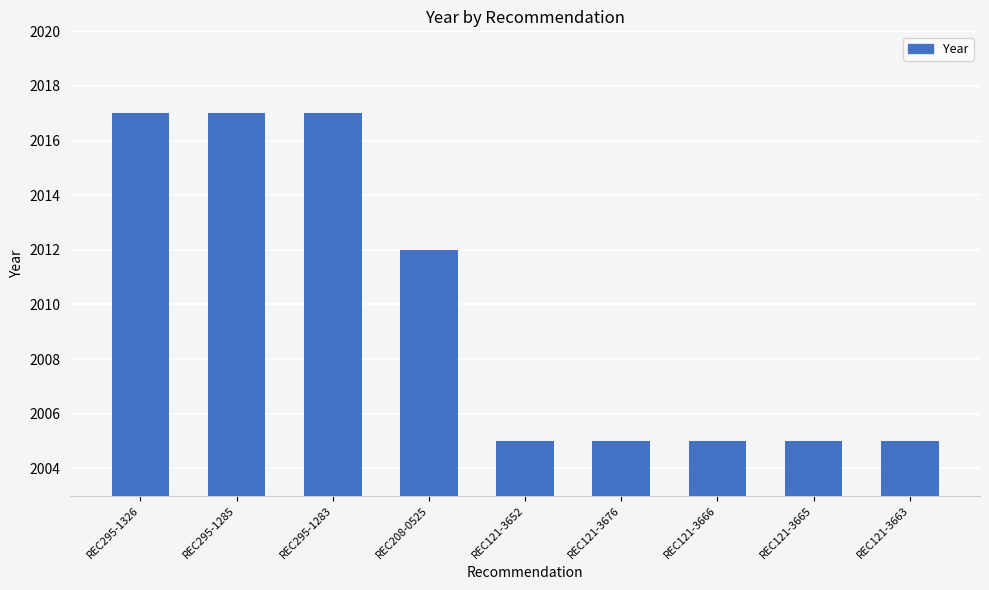

What is the maximum value shown in the chart?

2017